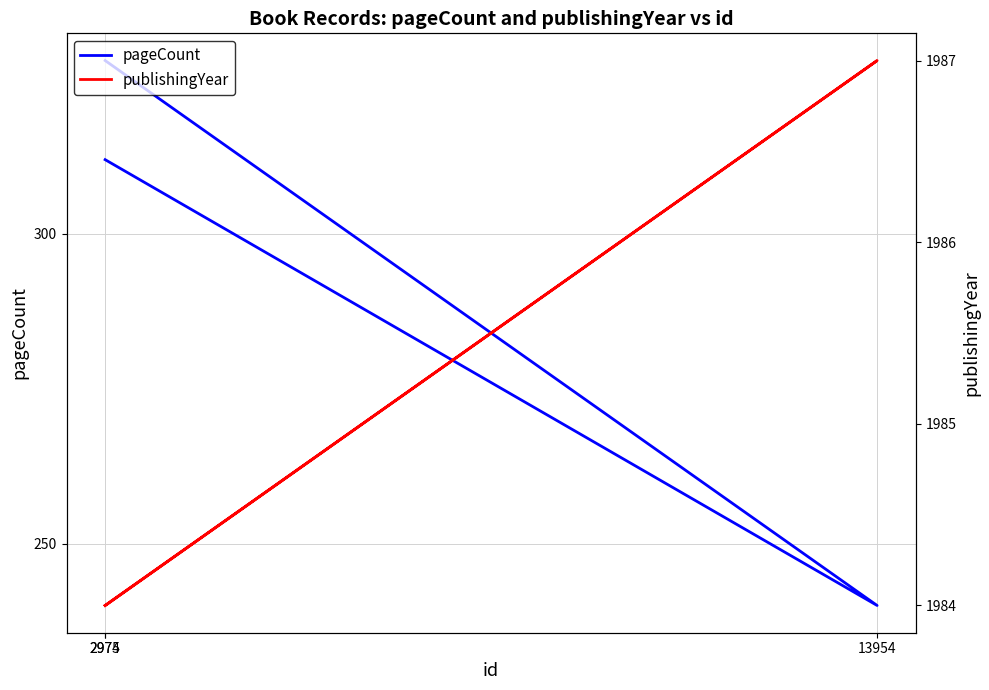

Reading left to right, what are all the values shown in this chart?

pageCount: 2975=328	13954=240	2974=312
publishingYear: 2975=1984	13954=1987	2974=1984